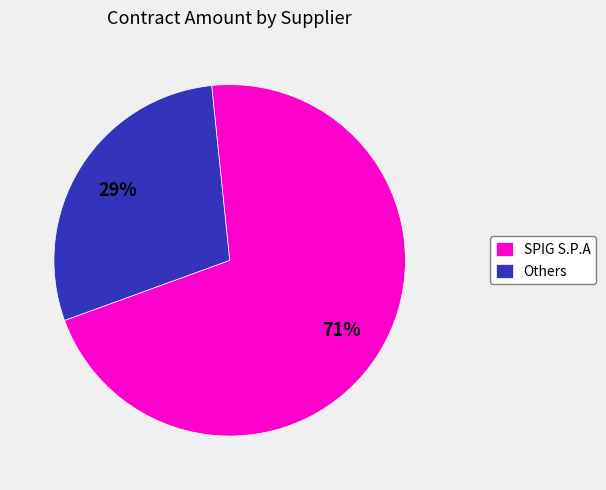

Do SPIG S.P.A and Others together represent more than half of the pie?

Yes